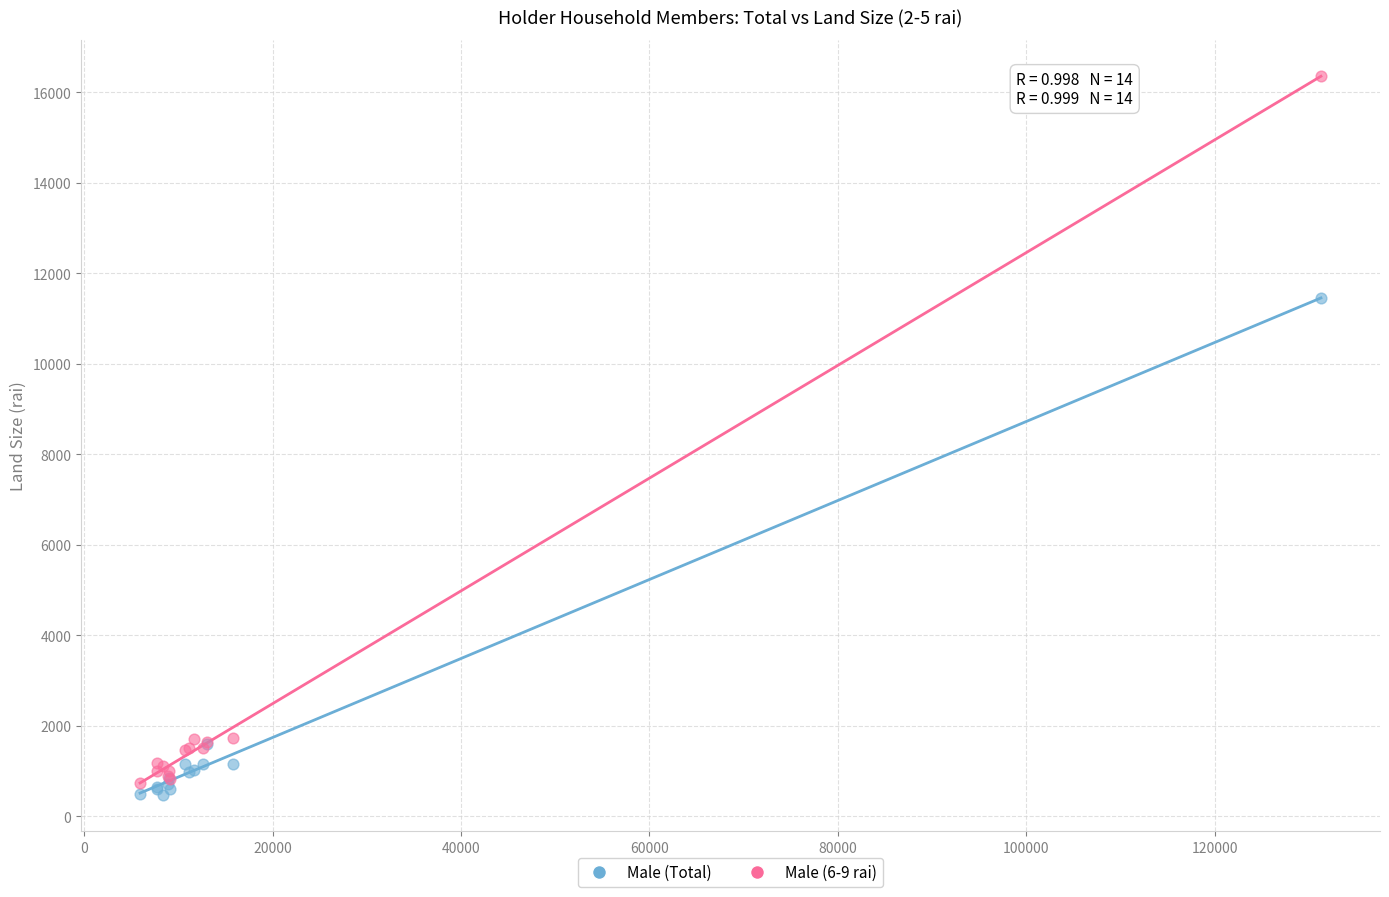

Which series has the largest Y range (max minus min)?

Male (6-9 rai)